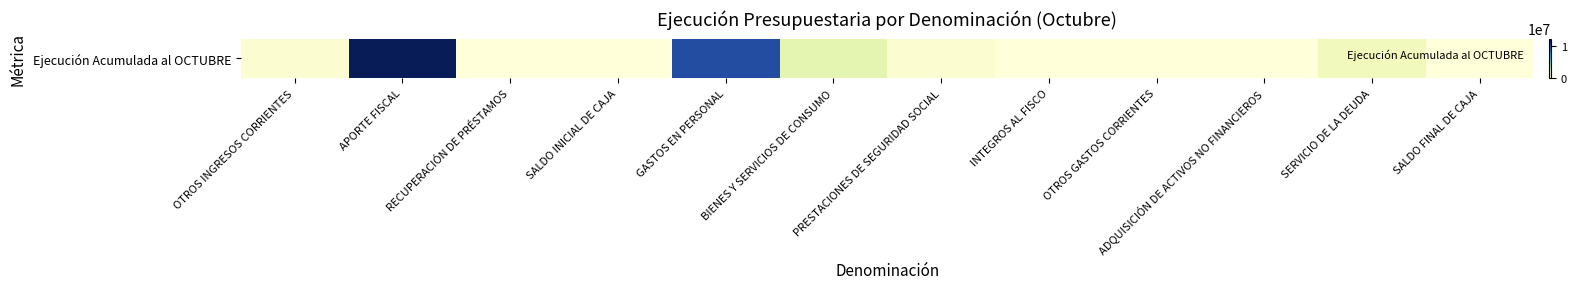

How many positive values are there?

8